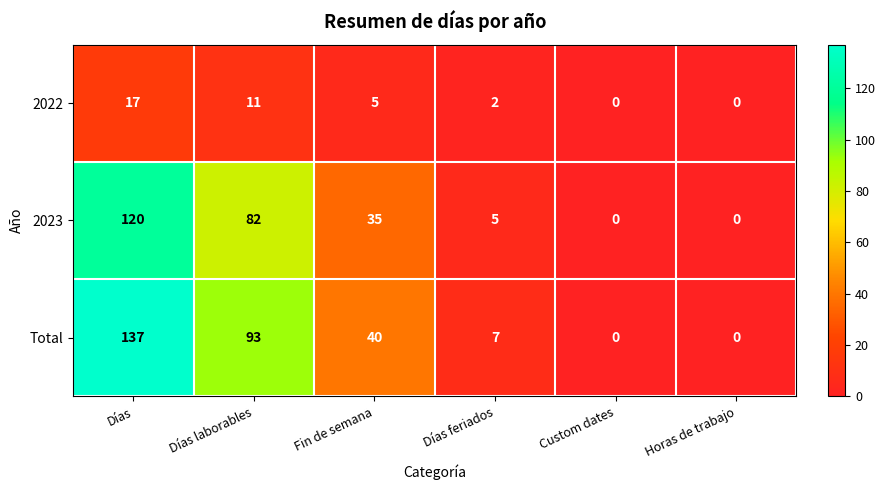

Which category has the highest value in the 2022 series?

Días